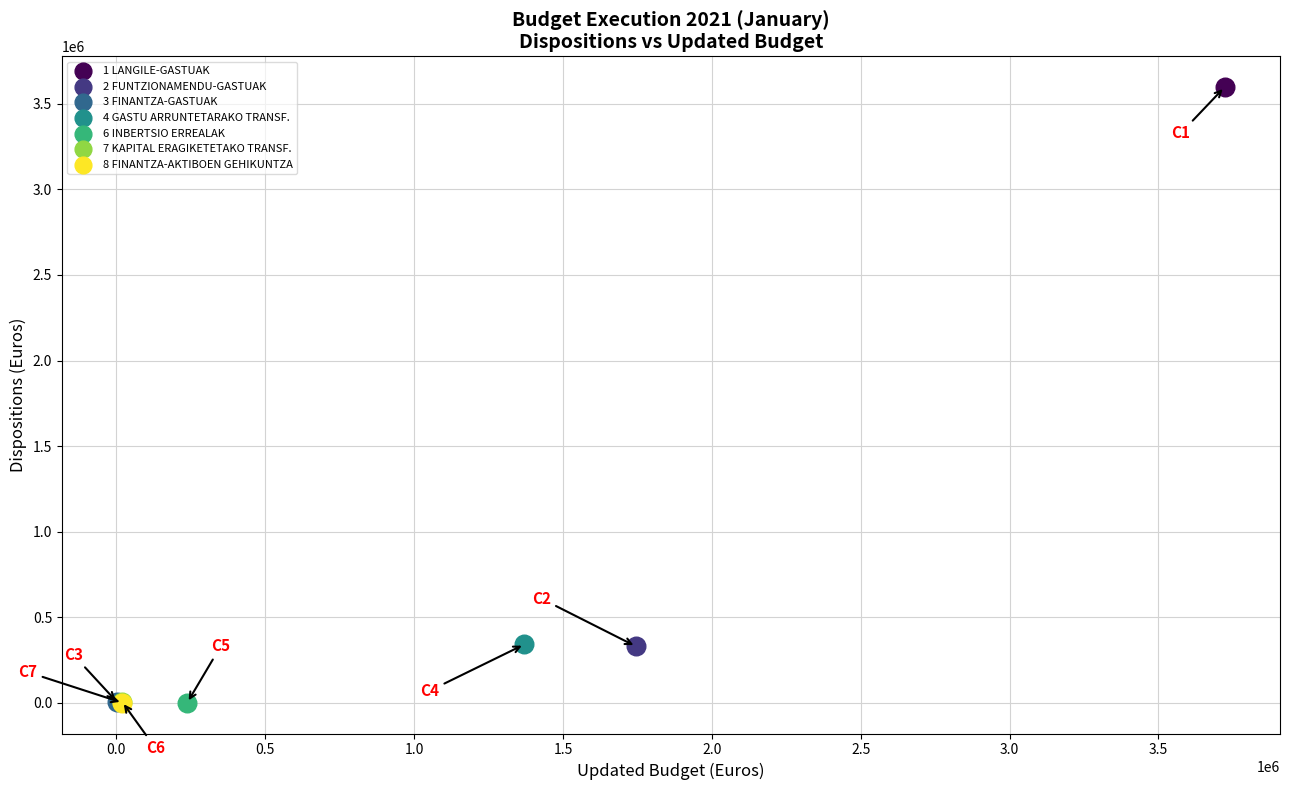

What are all the series names shown in the legend?

1 LANGILE-GASTUAK, 2 FUNTZIONAMENDU-GASTUAK, 3 FINANTZA-GASTUAK, 4 GASTU ARRUNTETARAKO TRANSF., 6 INBERTSIO ERREALAK, 7 KAPITAL ERAGIKETETAKO TRANSF., 8 FINANTZA-AKTIBOEN GEHIKUNTZA